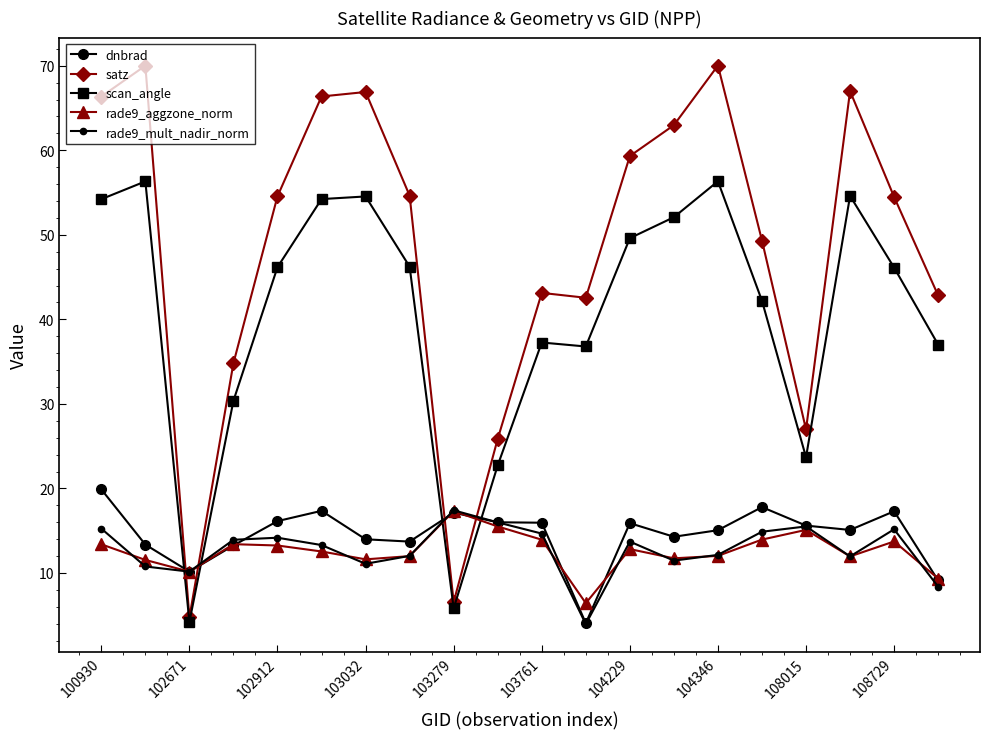

At how many categories does at least one series exceed 64?

6